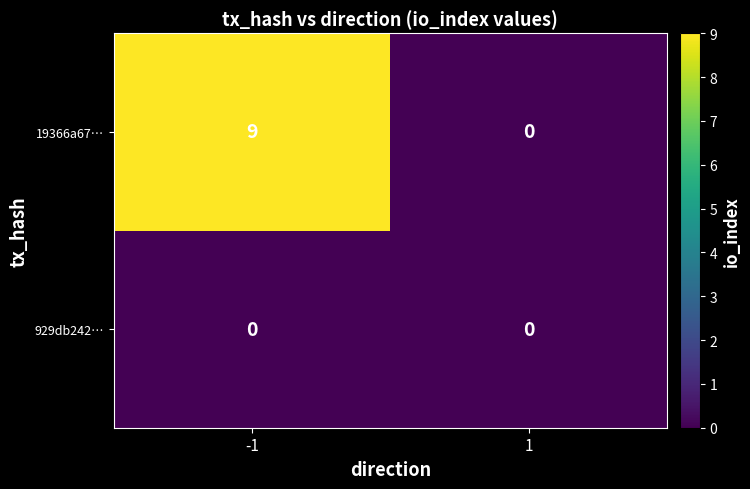

Count the number of categories in the chart.

2